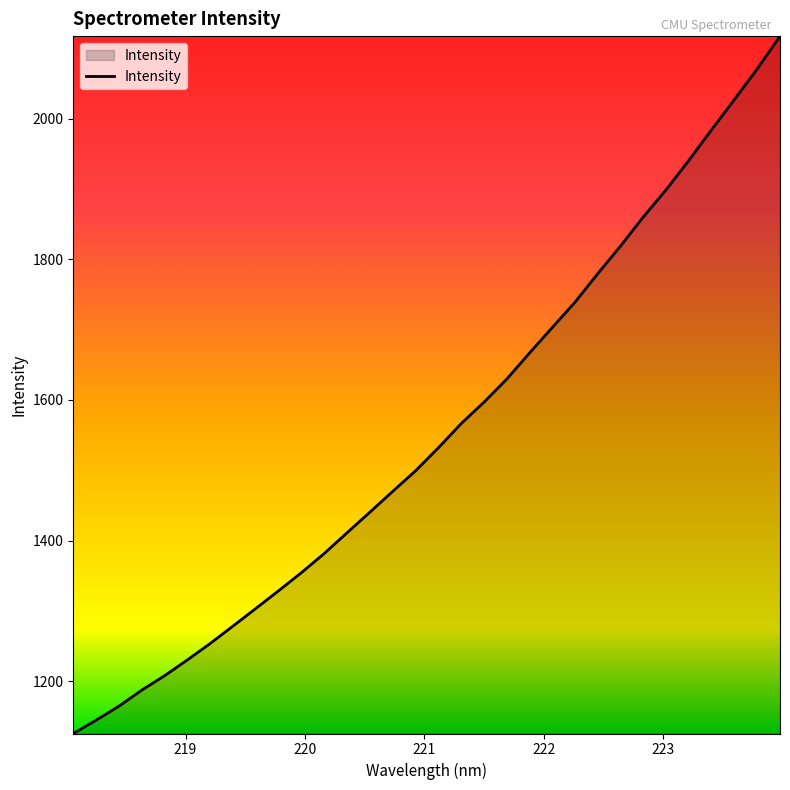

Reading right to left, list all the values displayed in this chart.

2117.5	2070.9	2027.4	1984.6	1940.9	1899.0	1860.4	1819.0	1779.7	1739.1	1703.0	1666.7	1629.5	1596.7	1566.2	1531.8	1499.1	1469.9	1440.3	1411.1	1381.6	1354.4	1328.6	1303.4	1278.4	1253.5	1230.2	1207.7	1187.2	1164.4	1144.5	1125.5